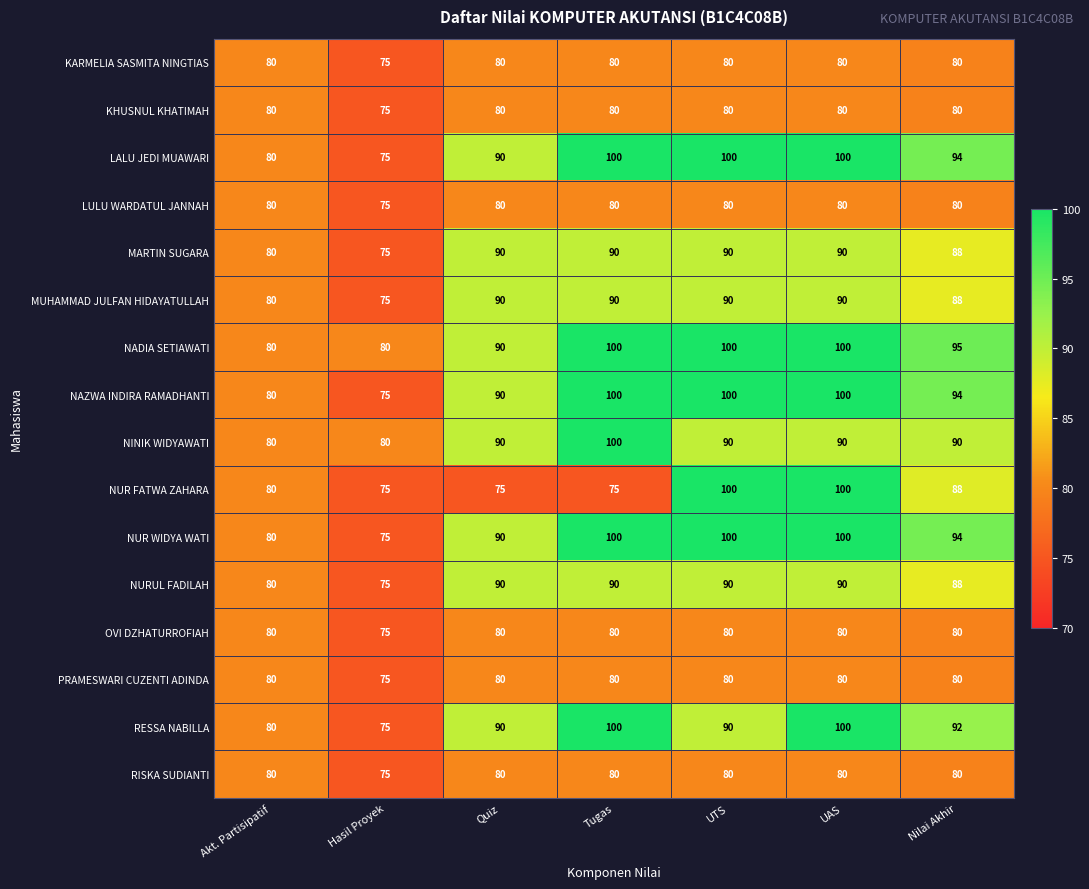

What is the sum of all LULU WARDATUL JANNAH values?

555